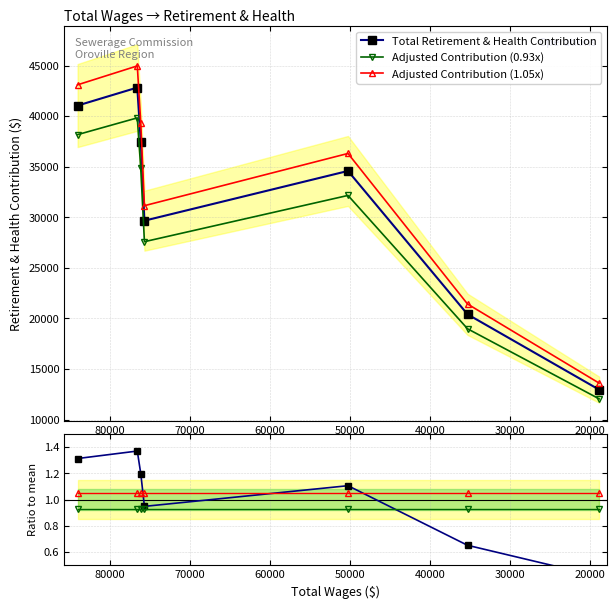

What is the minimum value for 0.93x ratio?

0.9